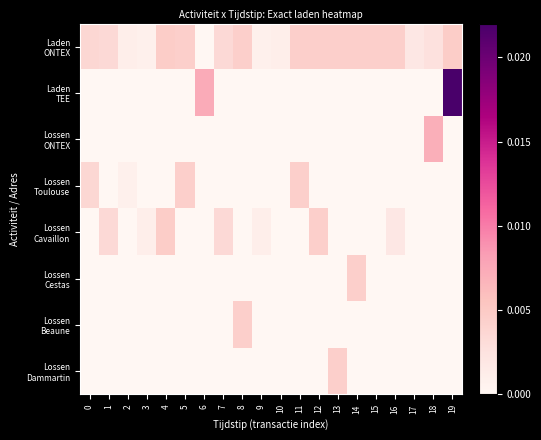

At how many categories does at least one series exceed 0?

20